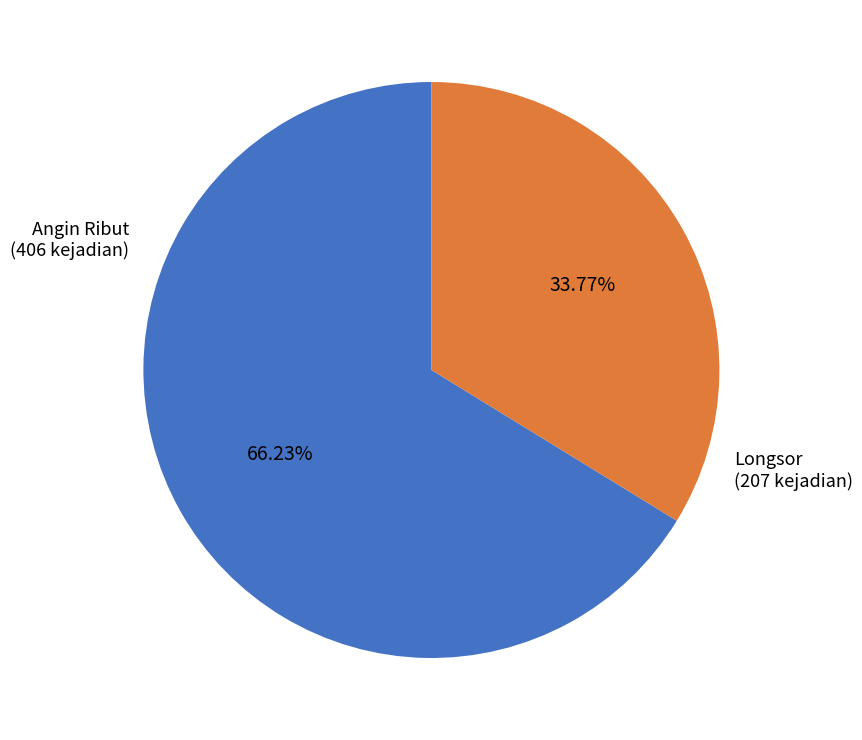

Does any single category account for the majority?

Yes